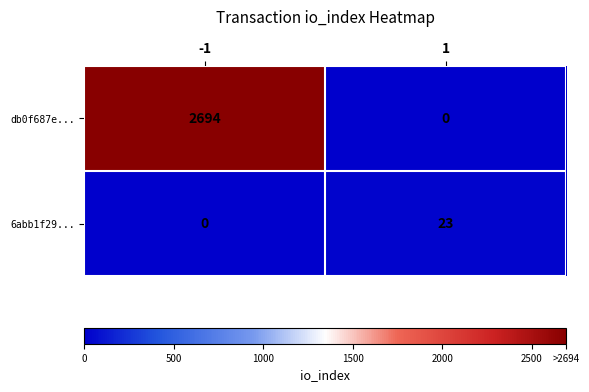

Reading right to left, list all the values displayed in this chart.

db0f687e...: 0	2694
6abb1f29...: 23	0